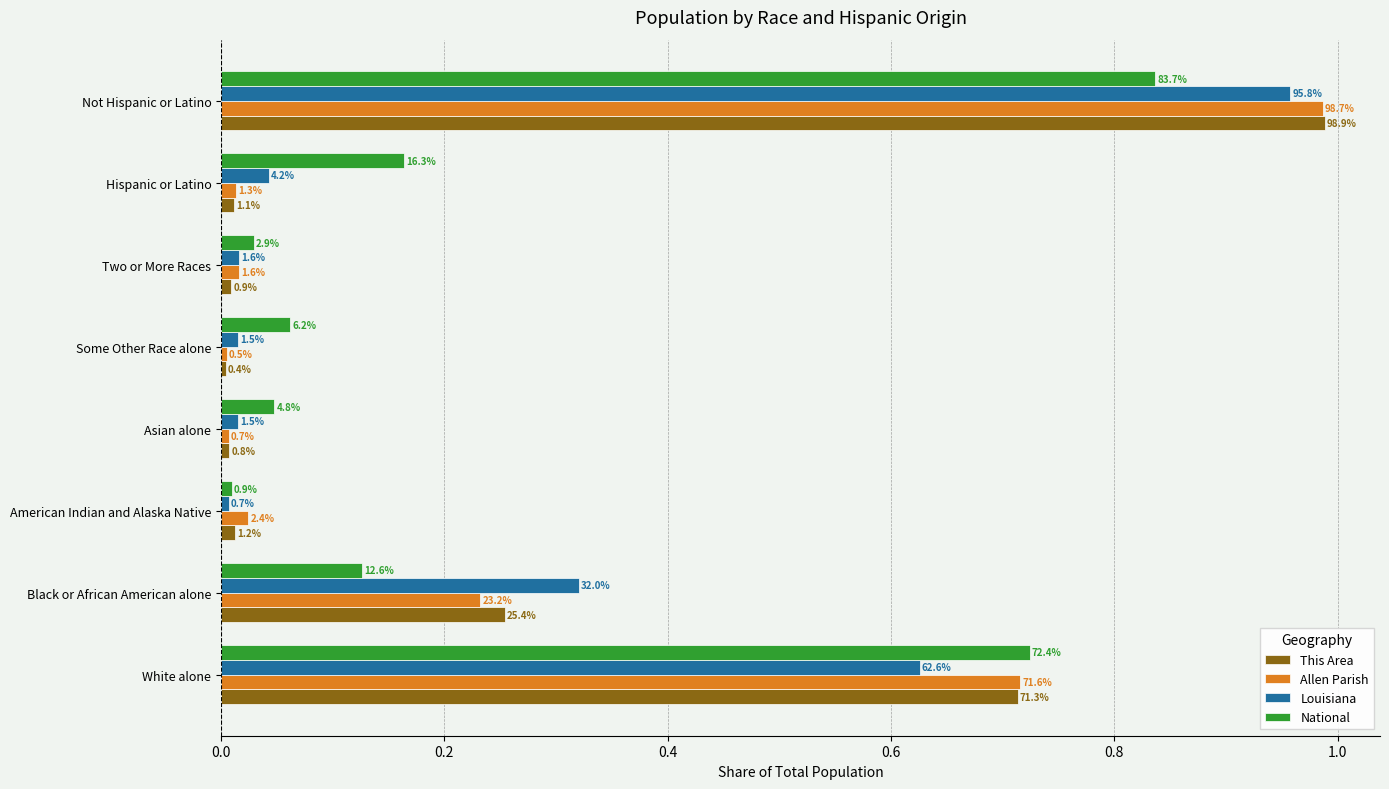

Reading right to left, list all the values displayed in this chart.

This Area: 1.0	0.0	0.0	0.0	0.0	0.0	0.3	0.7
Allen Parish: 1.0	0.0	0.0	0.0	0.0	0.0	0.2	0.7
Louisiana: 1.0	0.0	0.0	0.0	0.0	0.0	0.3	0.6
National: 0.8	0.2	0.0	0.1	0.0	0.0	0.1	0.7